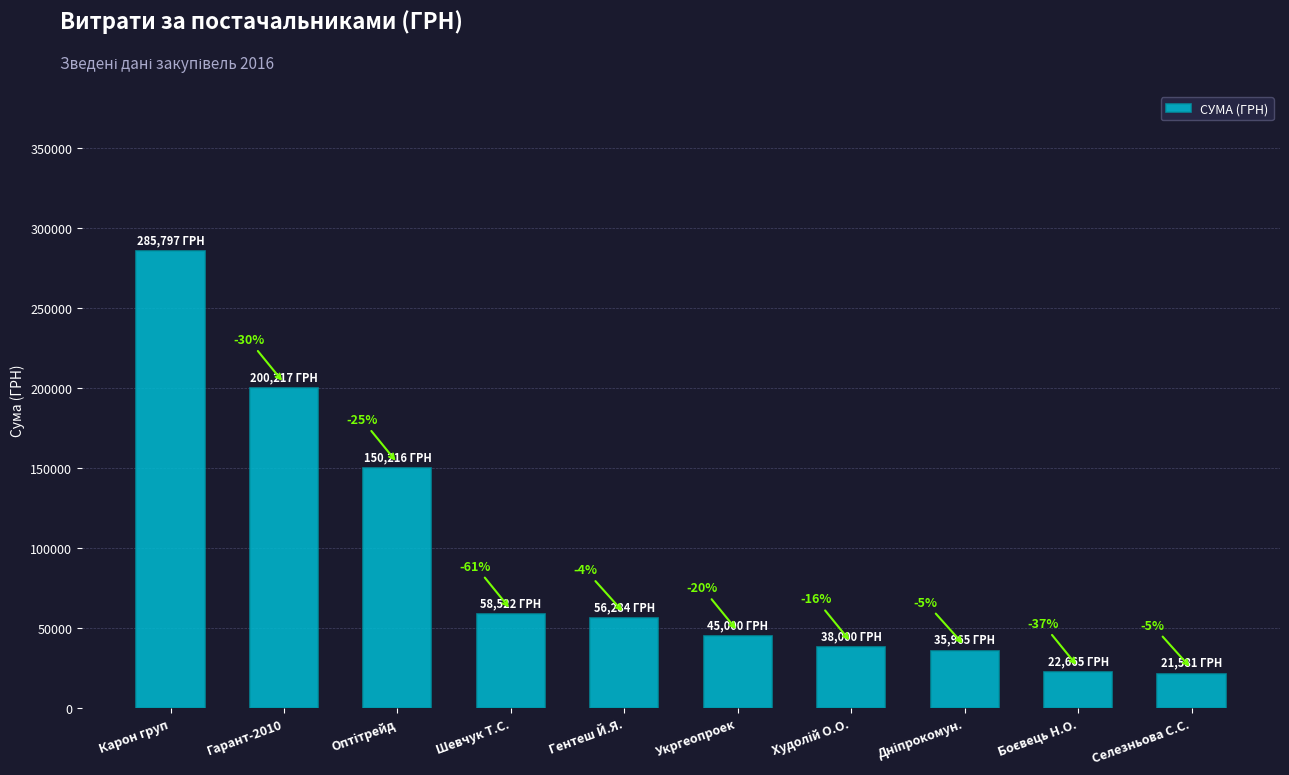

Which category has the lowest value across all series?

Селезньова С.С.